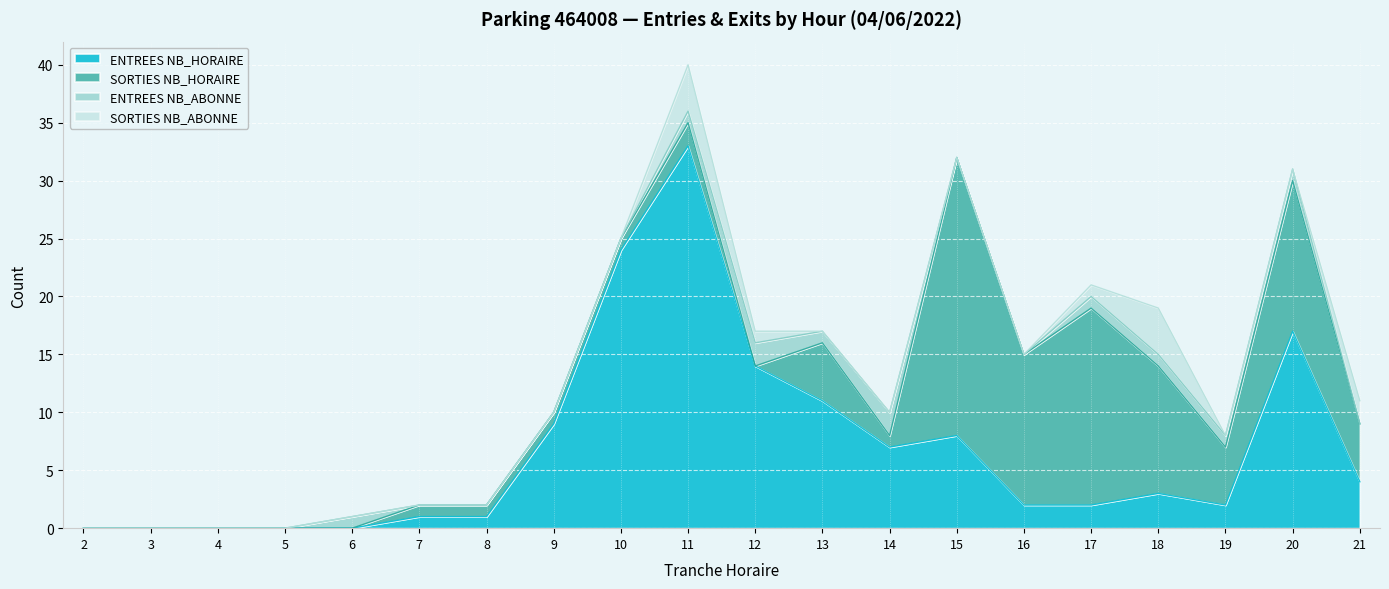

List the labels in order of ENTREES NB_ABONNE value, largest first.

12, 14, 6, 11, 13, 17, 18, 19, 20, 2, 3, 4, 5, 7, 8, 9, 10, 15, 16, 21